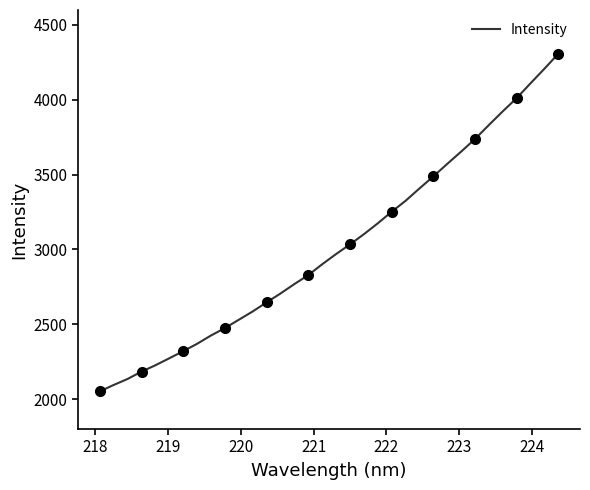

What is the minimum value for Intensity?

2051.6